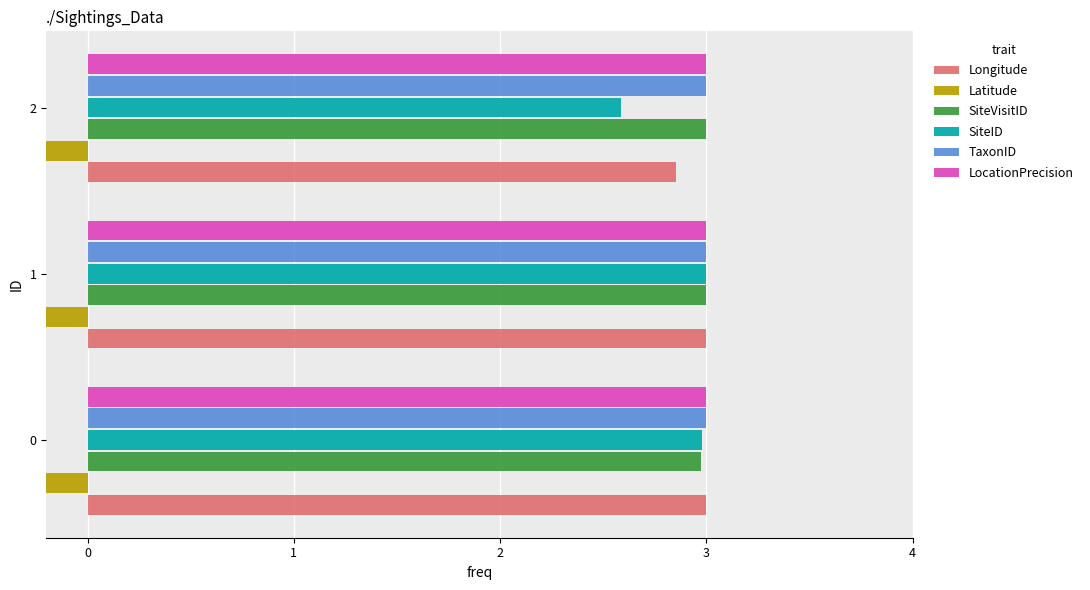

Does the chart contain any negative values?

Yes